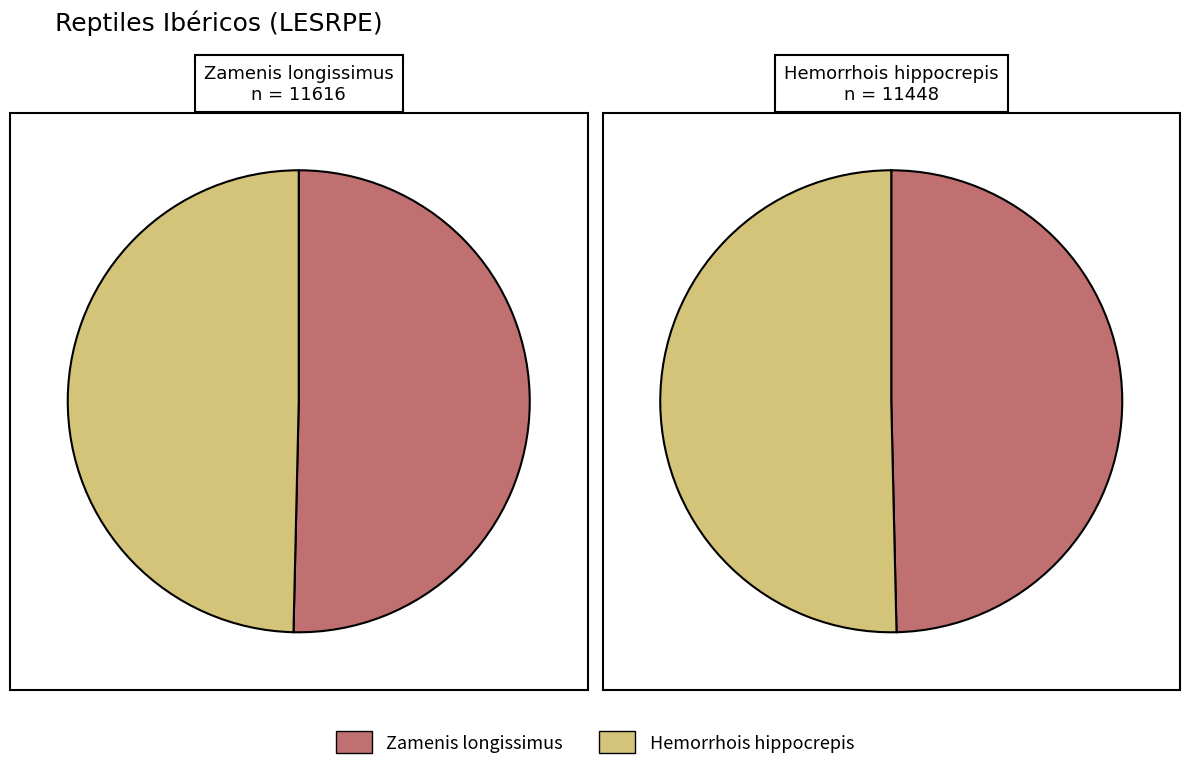

Is it true that 1 is 50% of the pie?

True